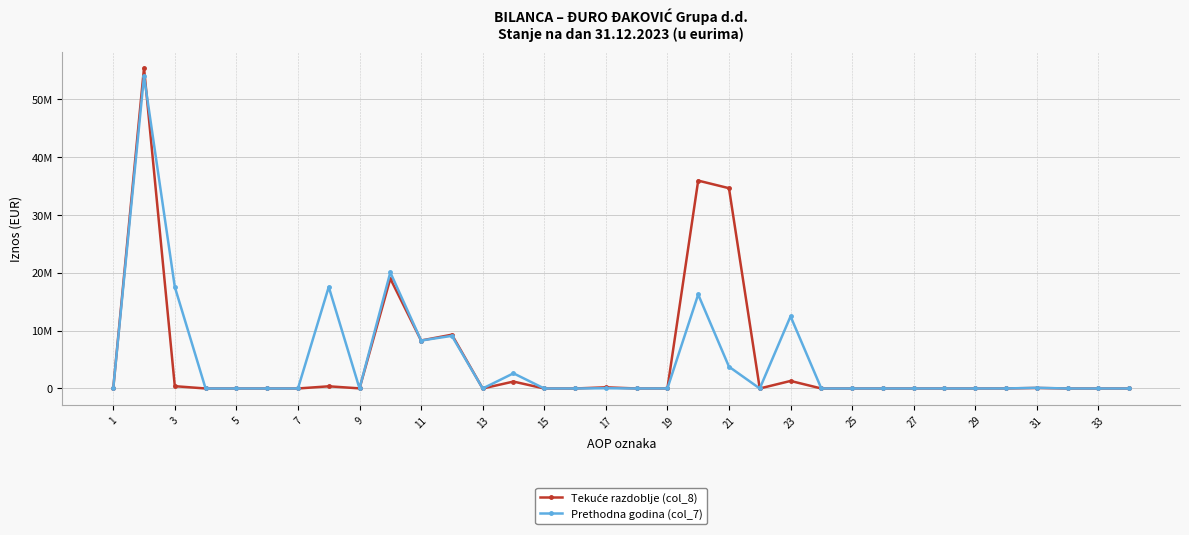

In Prethodna godina (col_7), how many points are lower than both neighbors (excluding endpoints)?

6